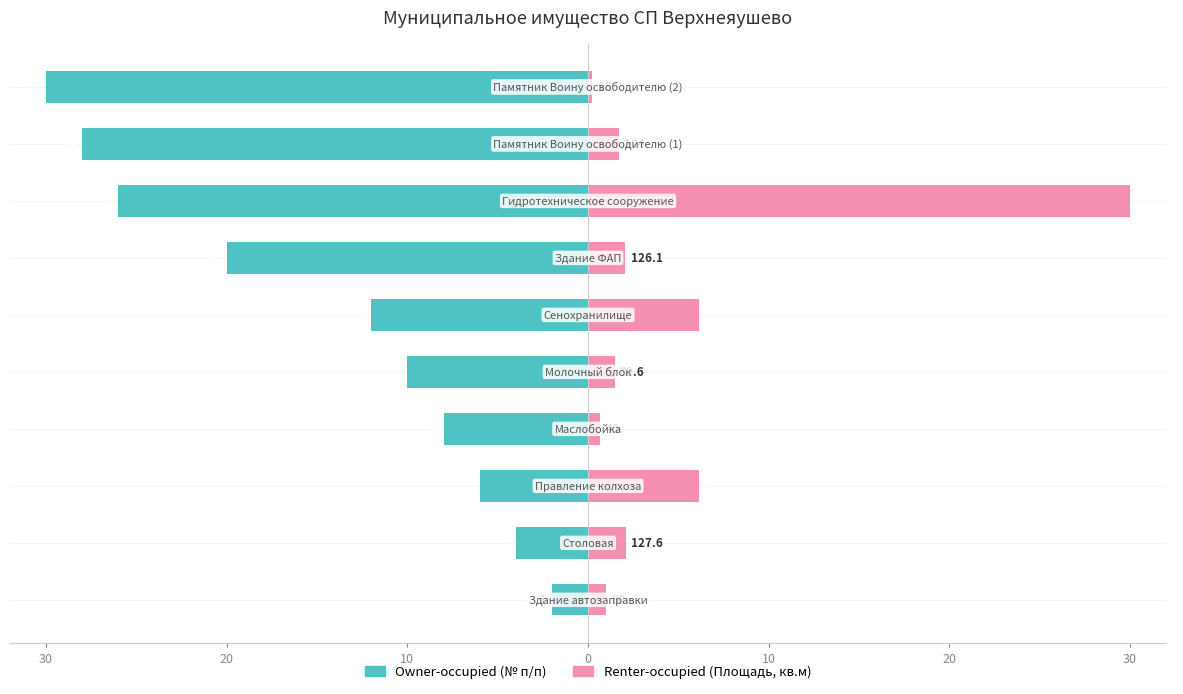

Which series has the largest total across all categories?

Renter-occupied